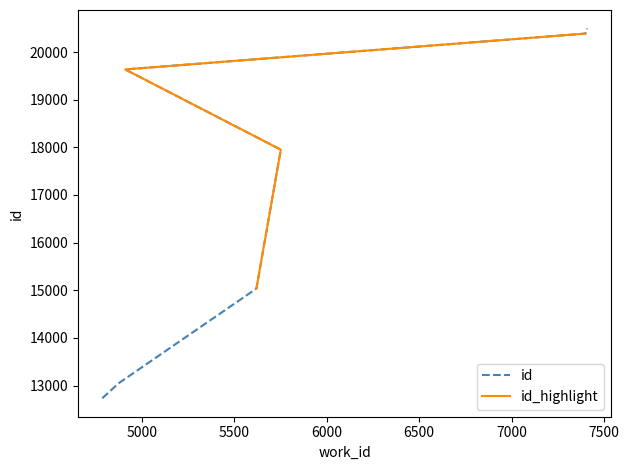

What is the sum of all values?

139772